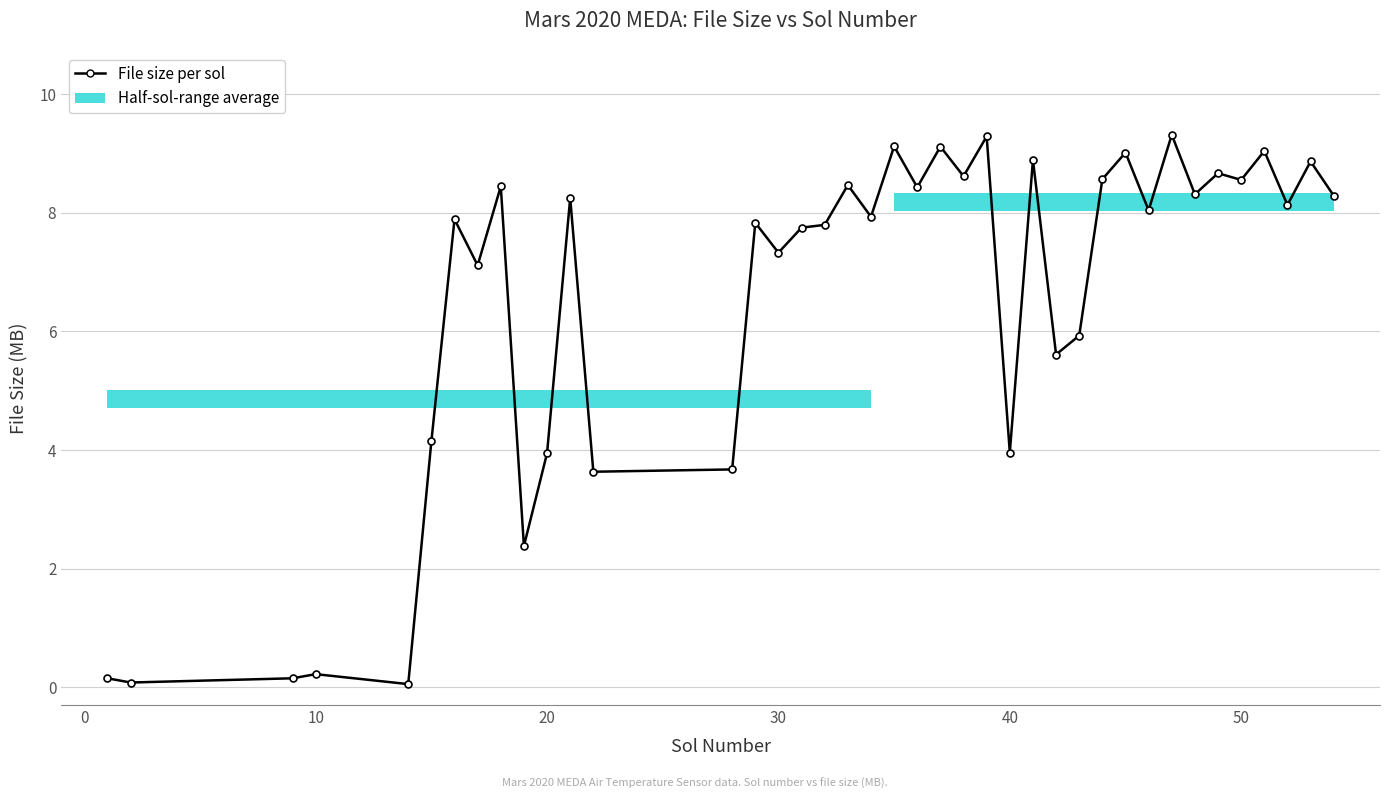

How many values are below 8?

20